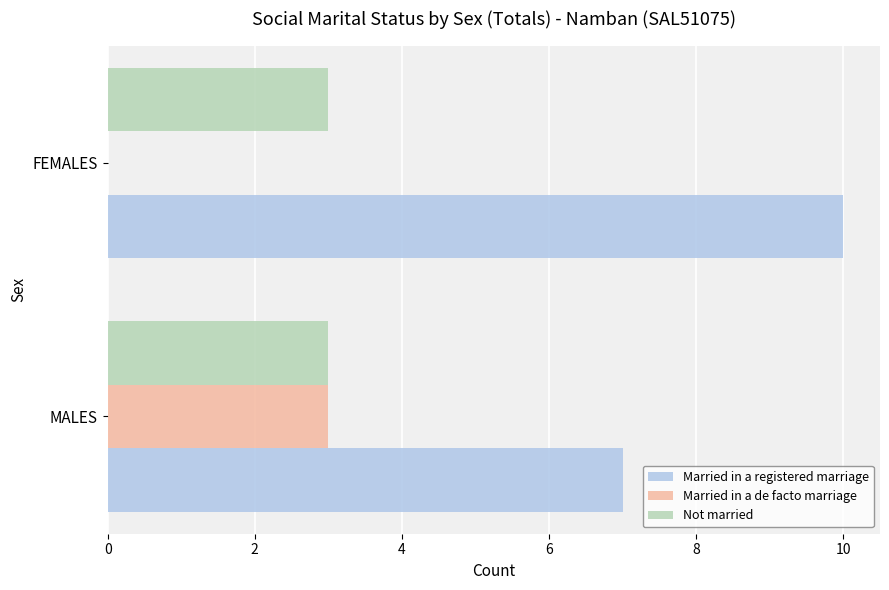

Where is Married in a de facto marriage nearest to the value 1?

FEMALES